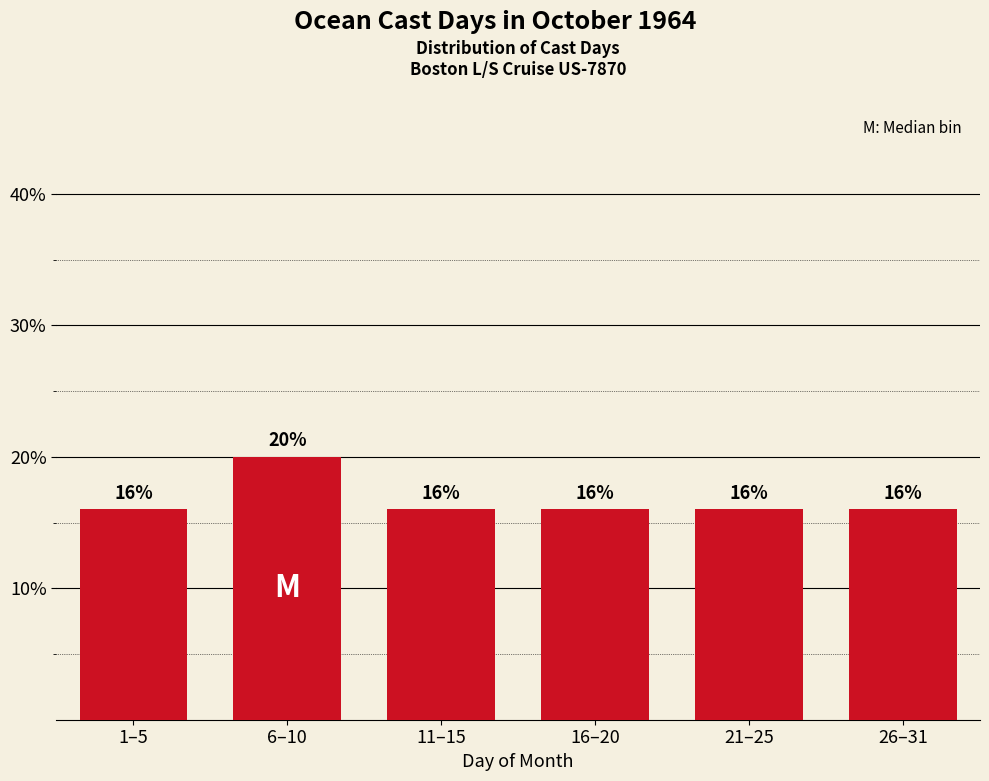

Reading right to left, list all the values displayed in this chart.

26–31=16	21–25=16	16–20=16	11–15=16	6–10=20	1–5=16